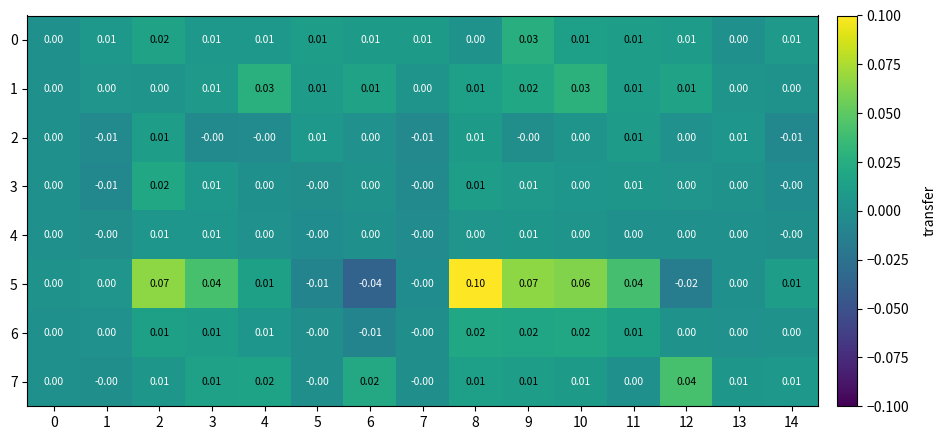

At how many categories does at least one series exceed 0?

15